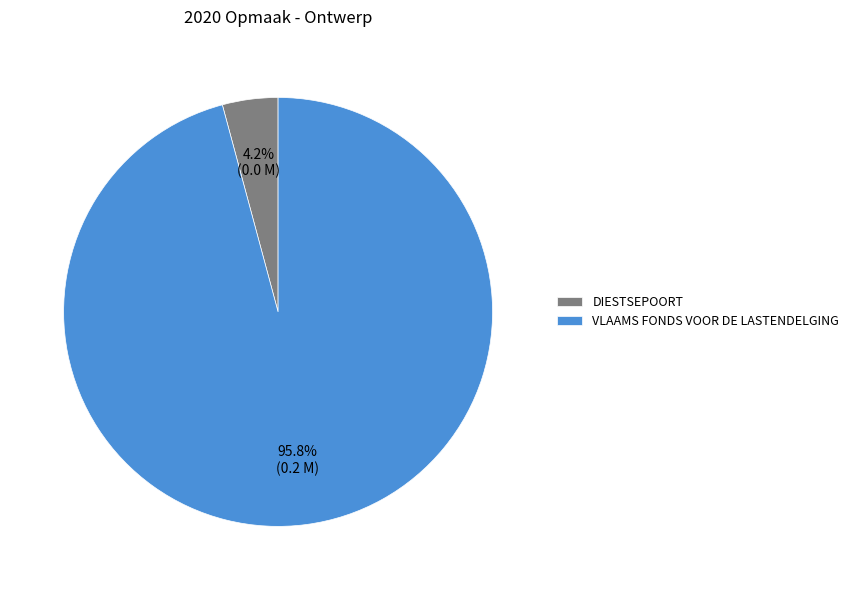

Is it true that VLAAMS FONDS VOOR DE LASTENDELGING is 91% of the pie?

False